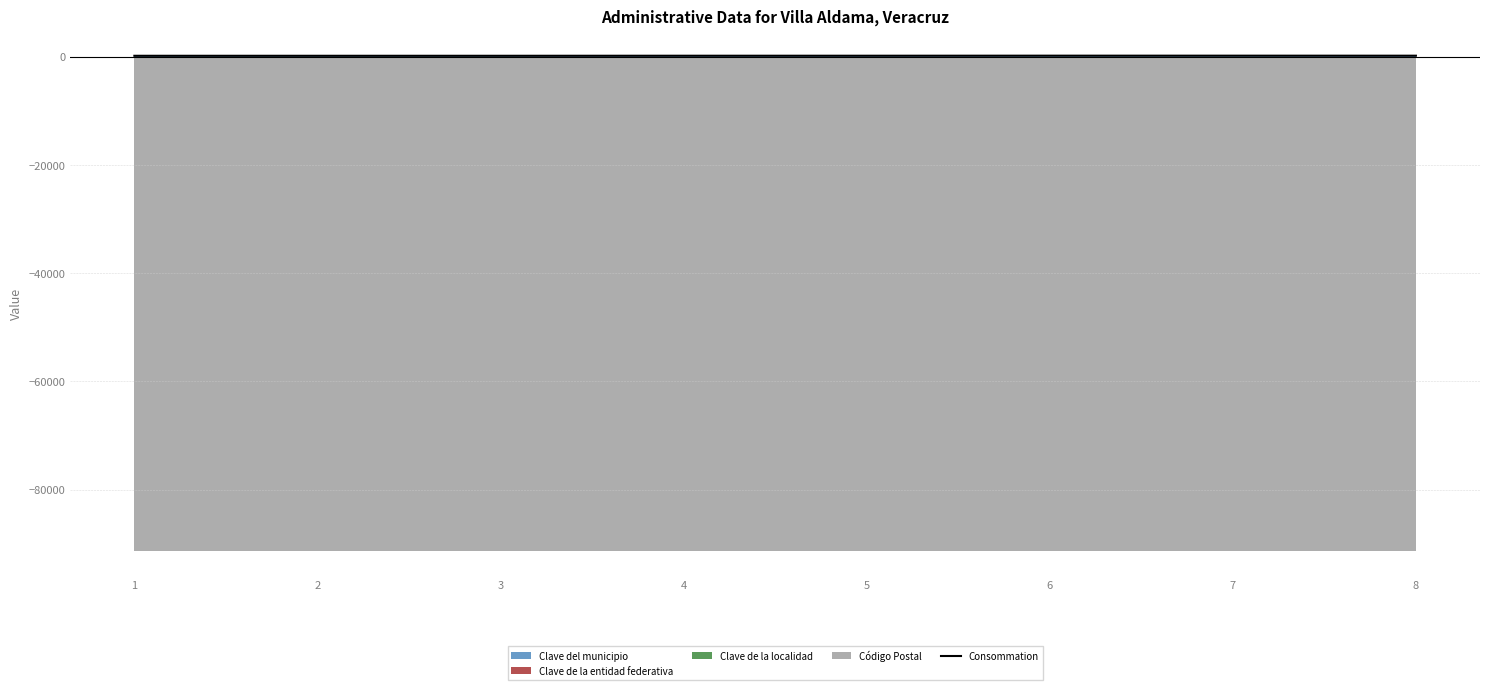

How many lines are shown in the chart?

1